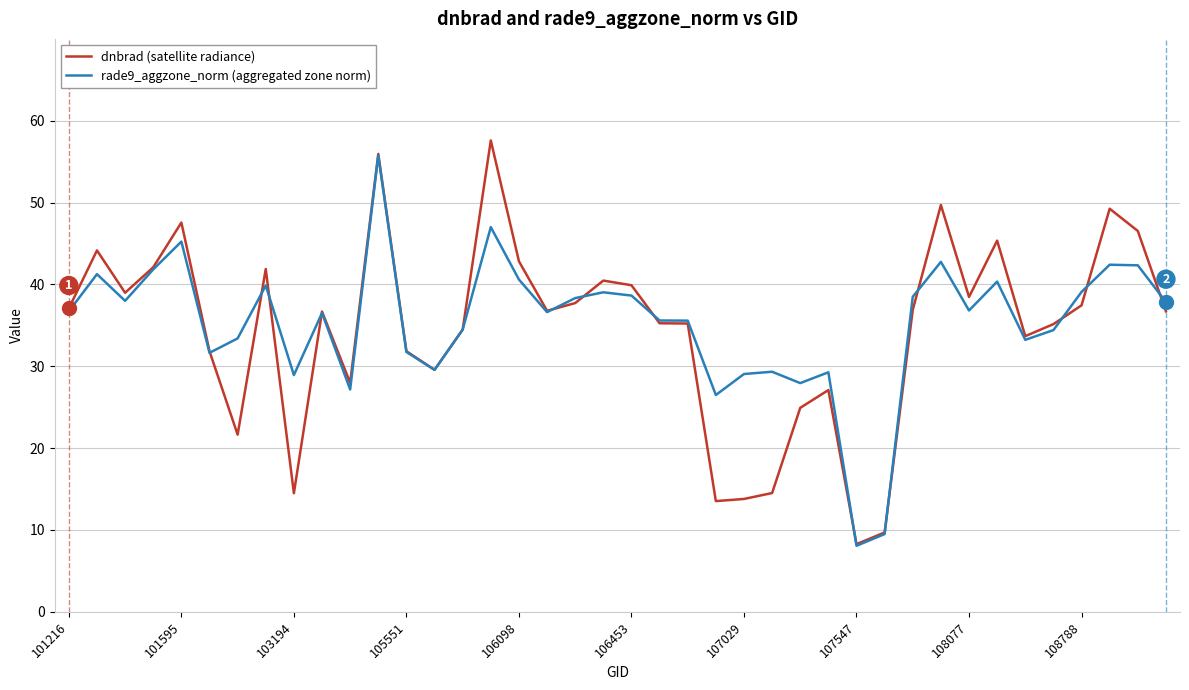

What is the smallest value displayed?

8.1